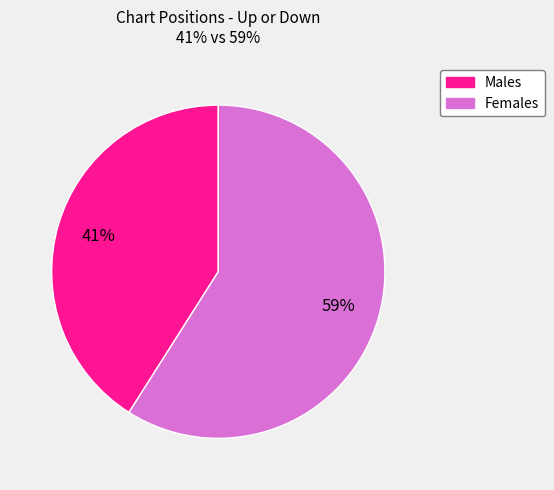

The Females slice represents 68% of the pie. True or false?

False